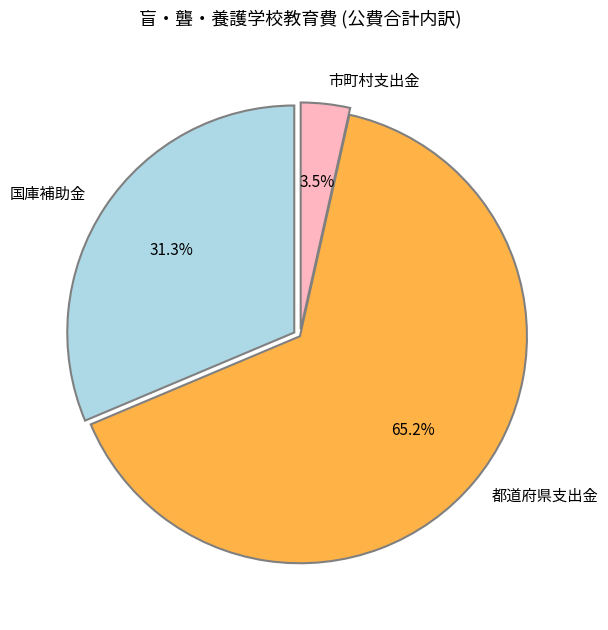

Rank the categories by value from highest to lowest.

都道府県支出金, 国庫補助金, 市町村支出金